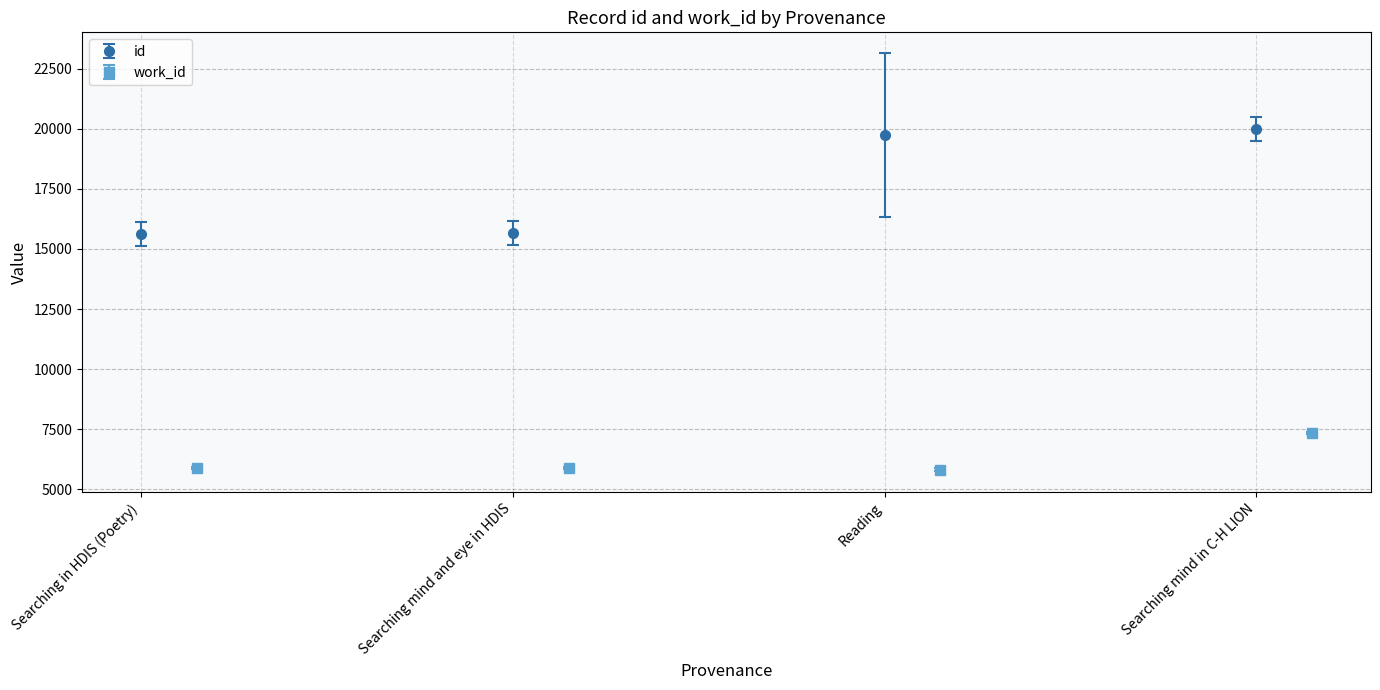

At which category does the chart reach its minimum across all series?

Reading